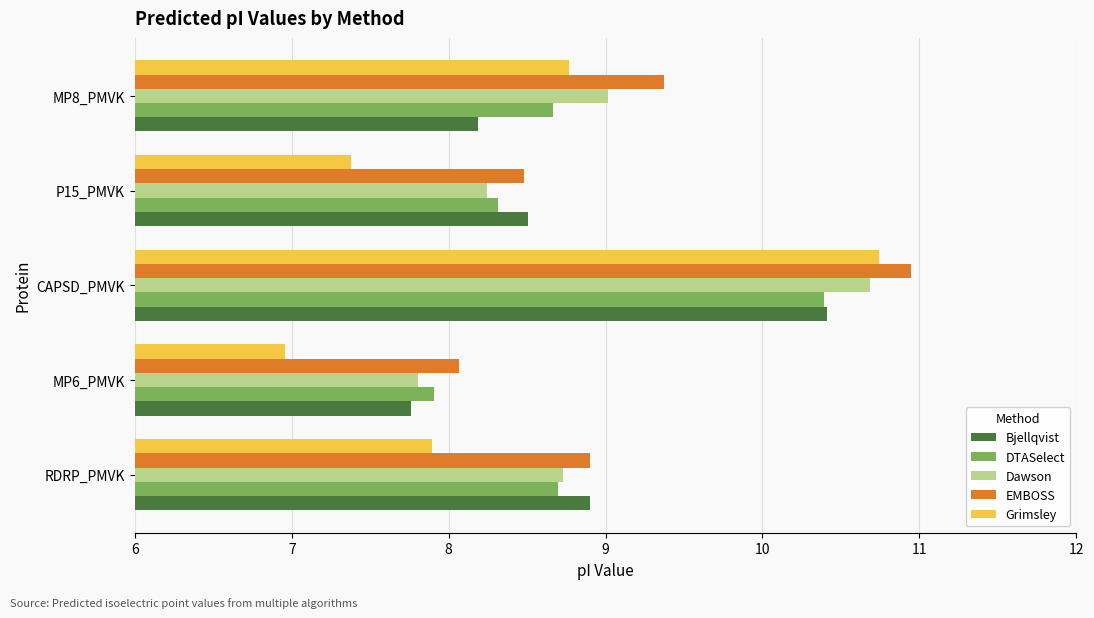

Which series has the largest total across all categories?

EMBOSS